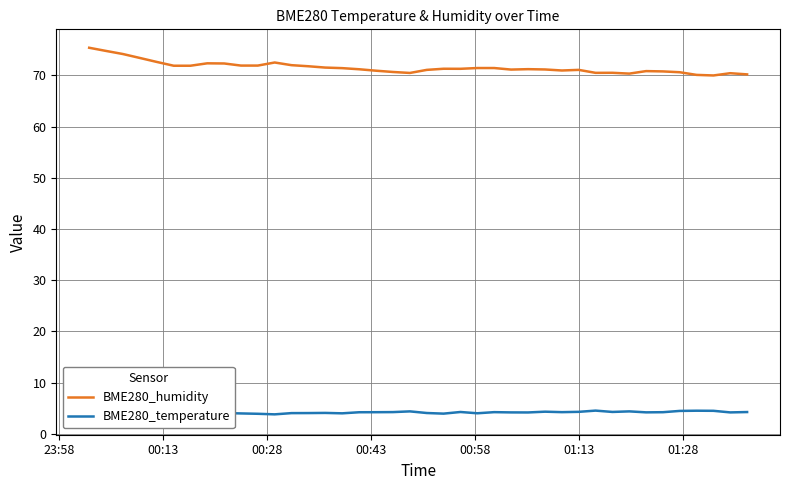

What is the minimum value for BME280_humidity?

70.0